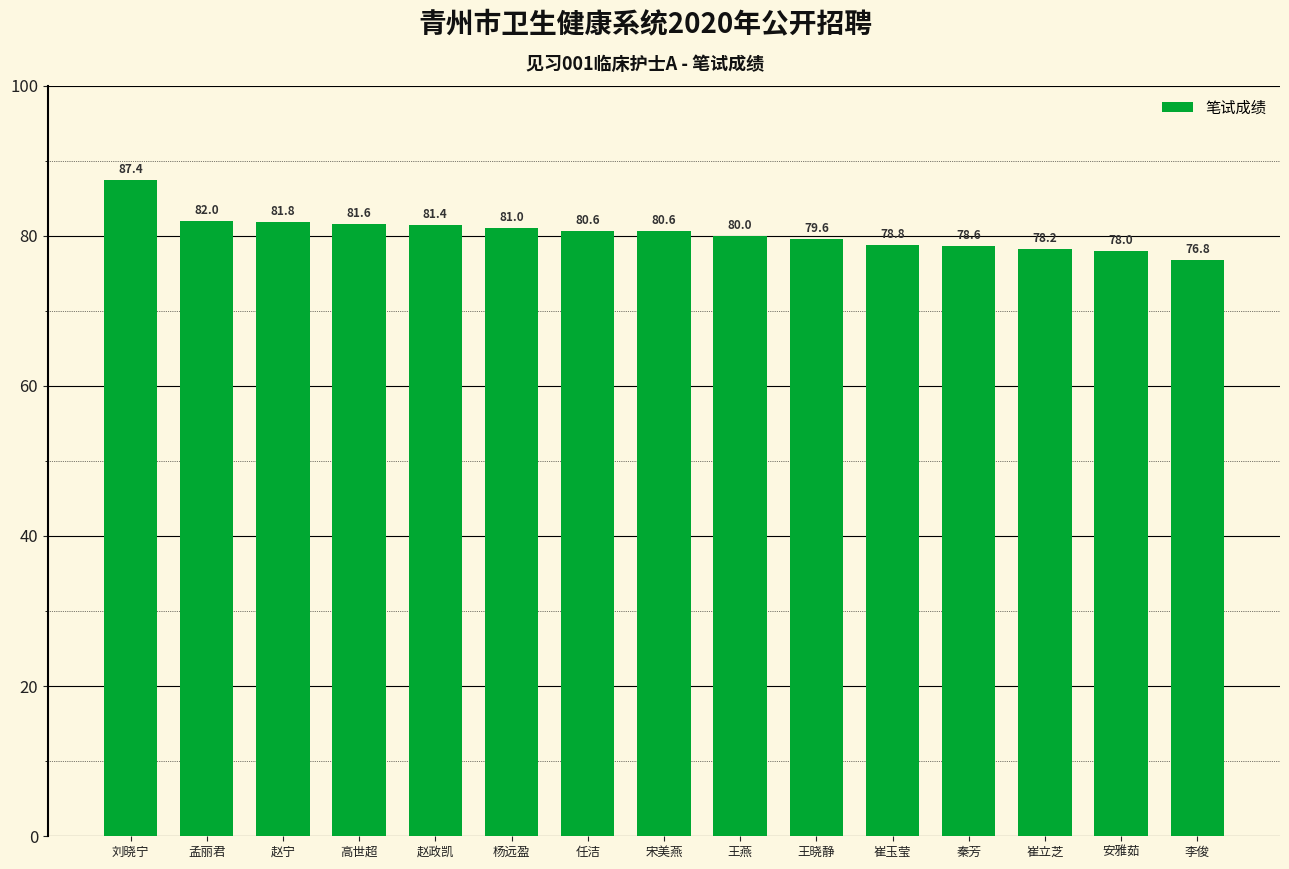

Which category has the highest value across all series?

刘晓宁